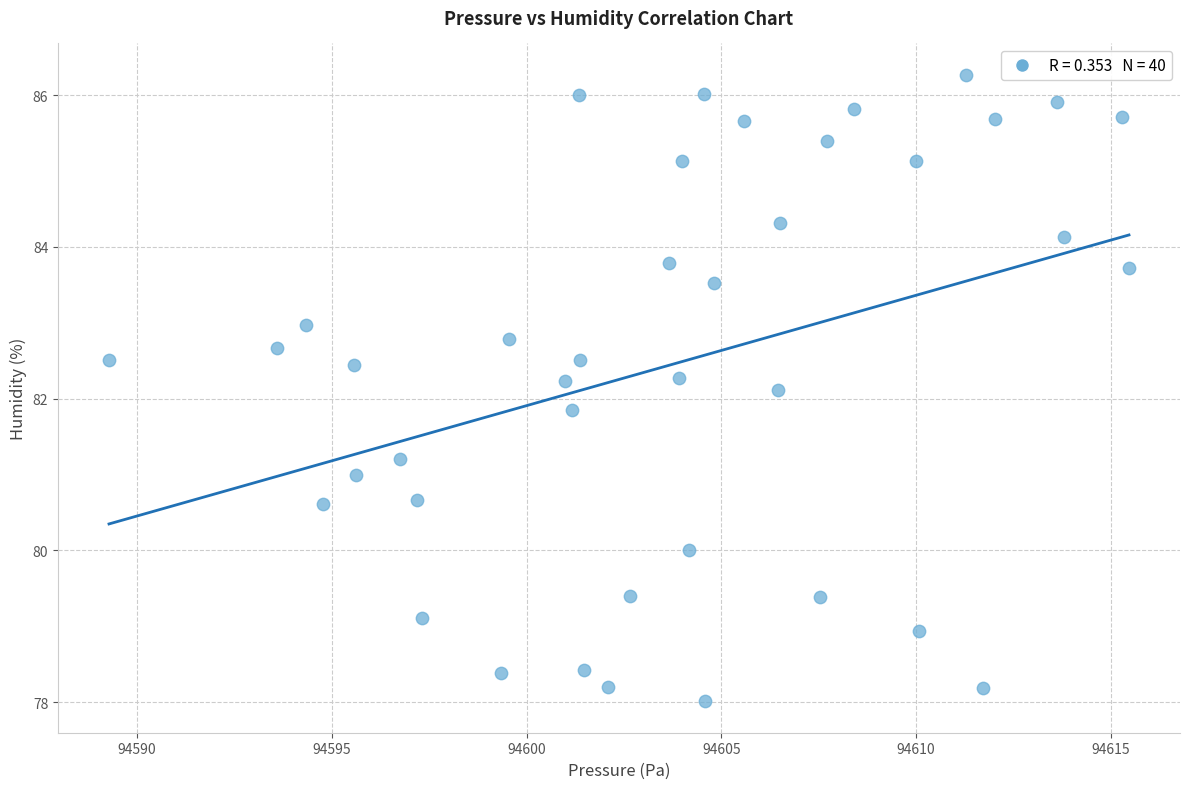

What is the range of X values (max minus min)?

26.2